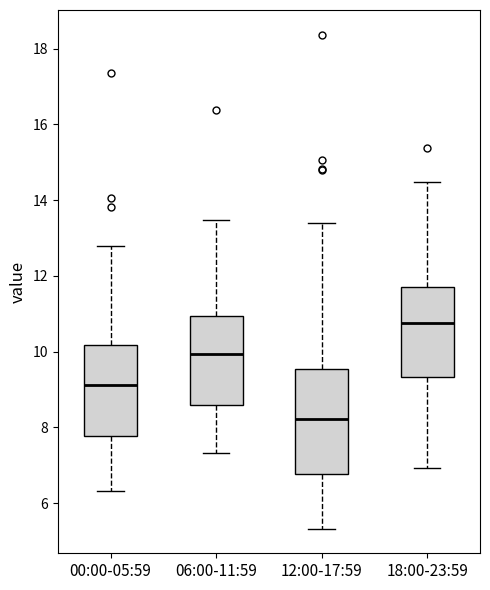

Which box has the lowest median line?

12:00-17:59